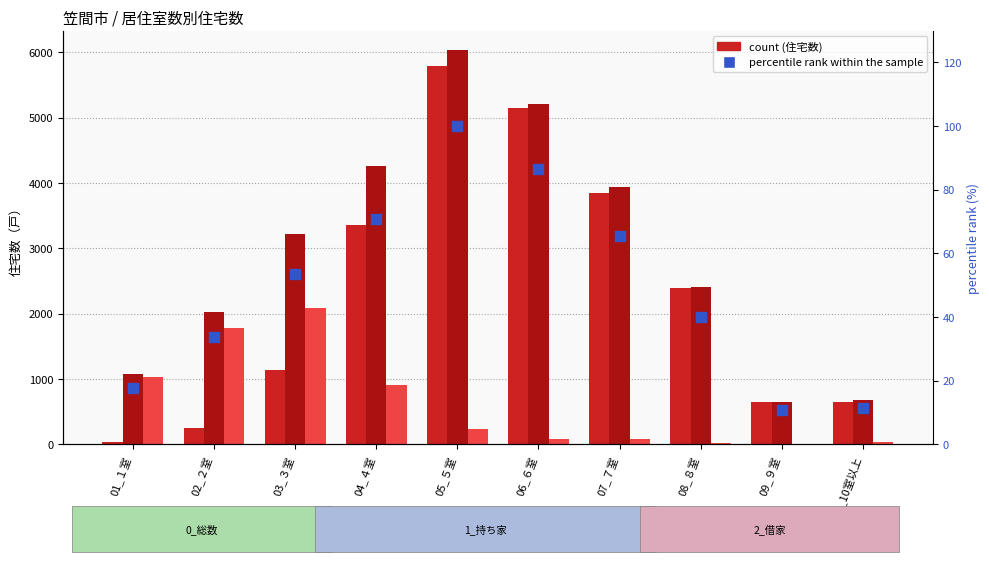

What is the difference between the highest and lowest values at 03_３室?

3166.6